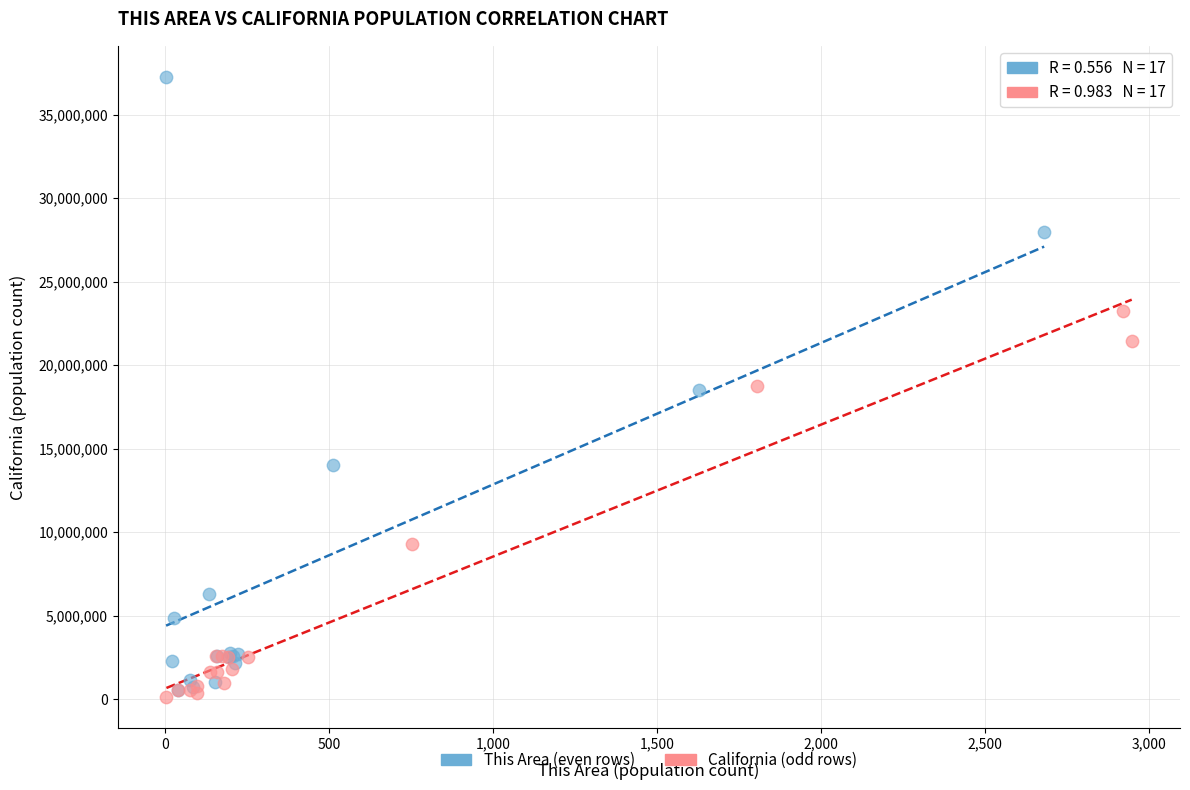

Which series contains the highest Y value?

This Area (even rows)